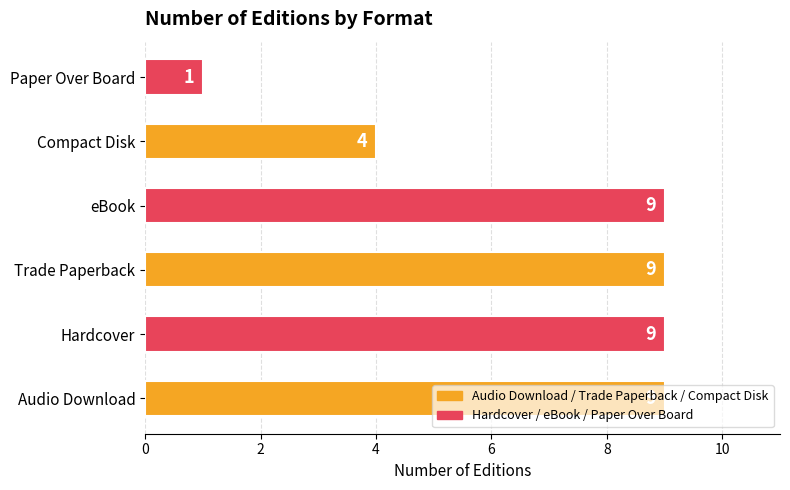

What is the sum of all values?

41